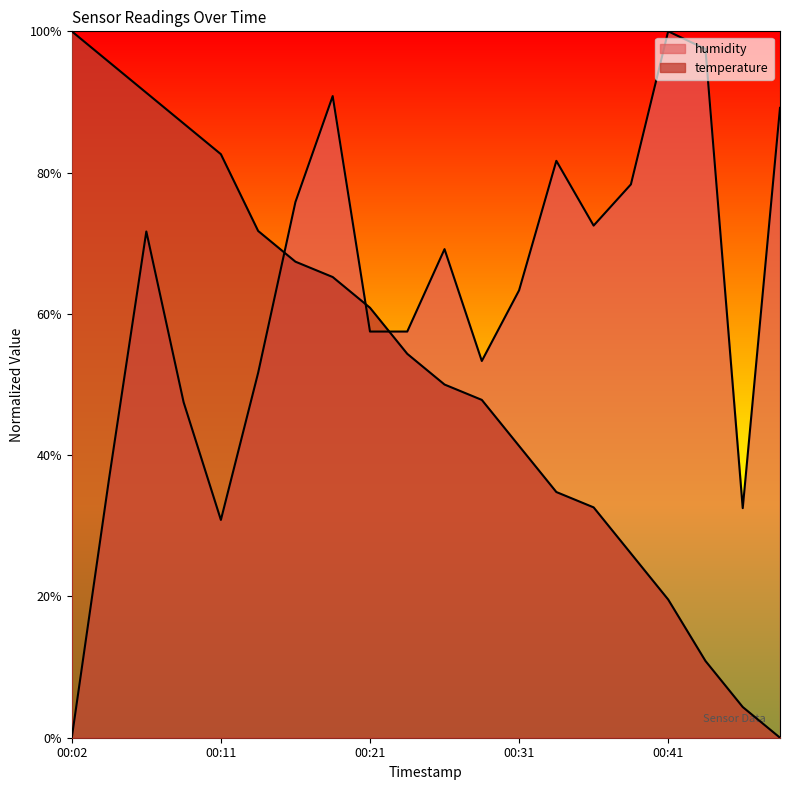

How many lines are shown in the chart?

2